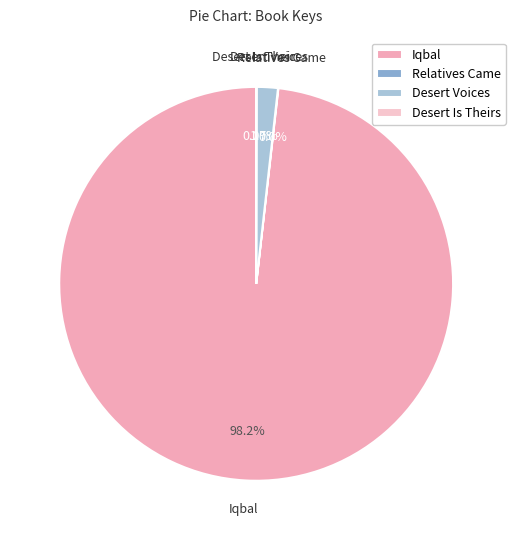

What is the largest slice in the pie chart?

Iqbal